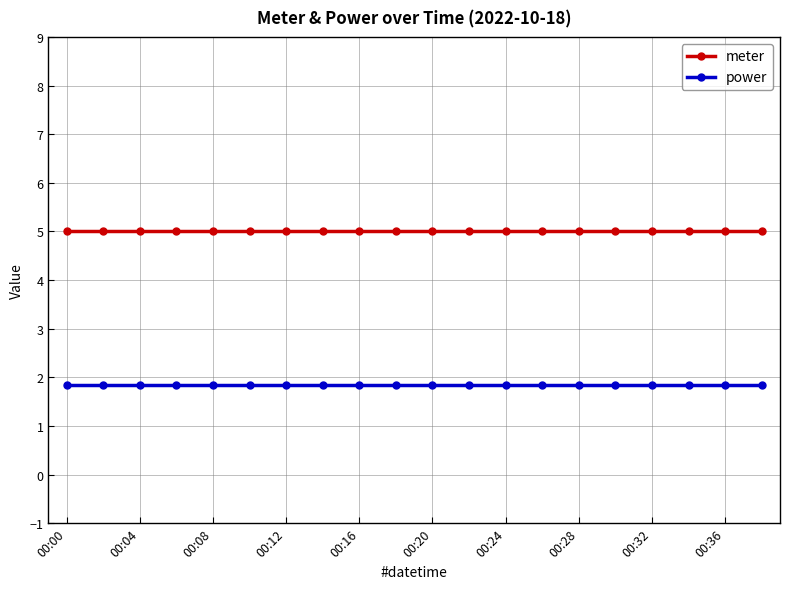

Rank the series by their maximum value, from highest to lowest.

meter, power